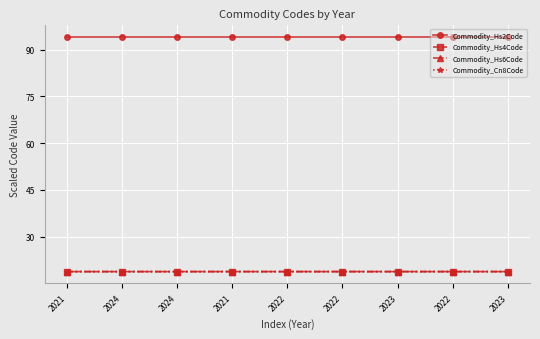

What is the maximum value shown in the chart?

94.0